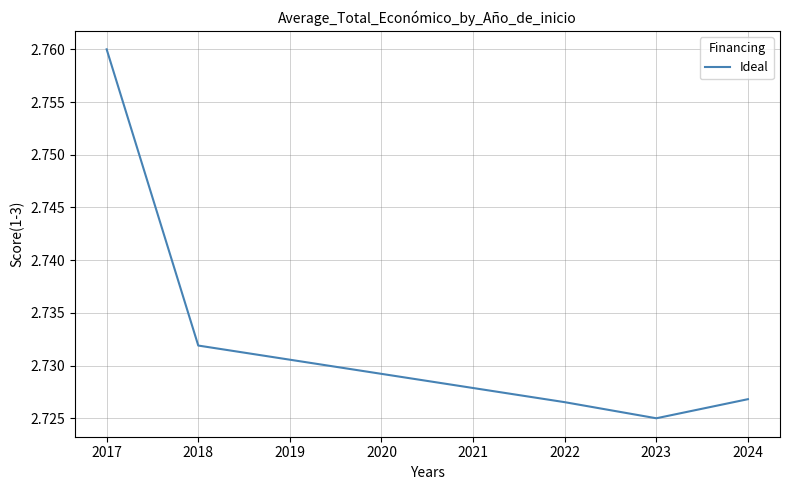

At which category does the chart reach its minimum across all series?

2023